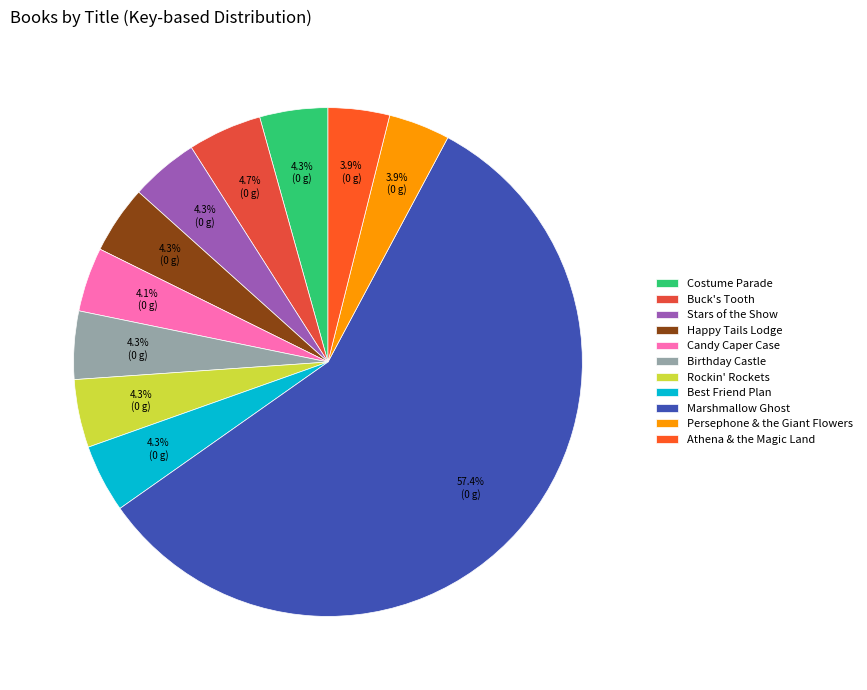

What is the ratio of the value at Birthday Castle to the value at Athena & the Magic Land?

1.1